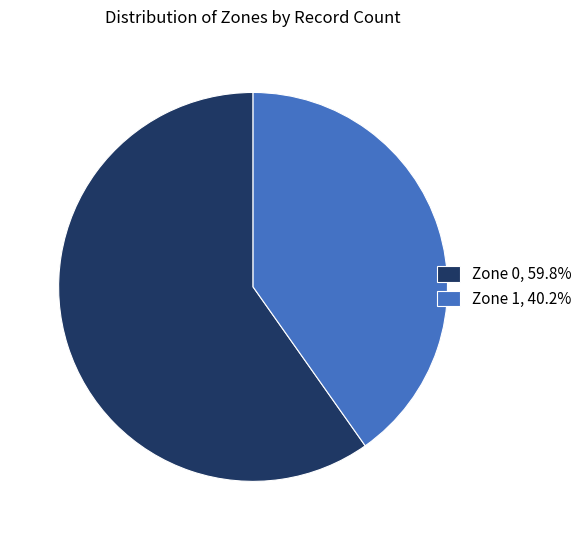

Is there any slice that represents more than half of the pie?

Yes